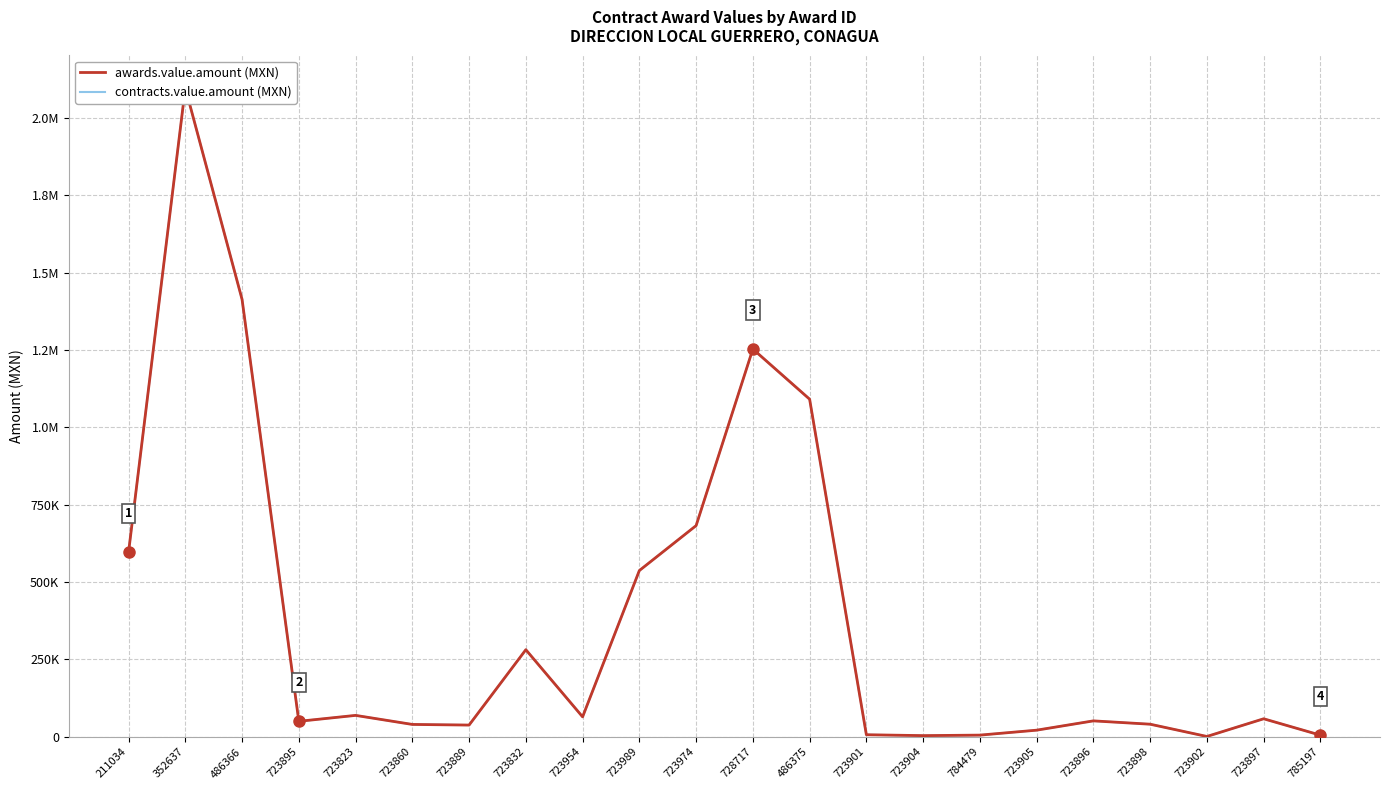

The awards.value.amount series shows 28702.3 at 723896. True or false?

False